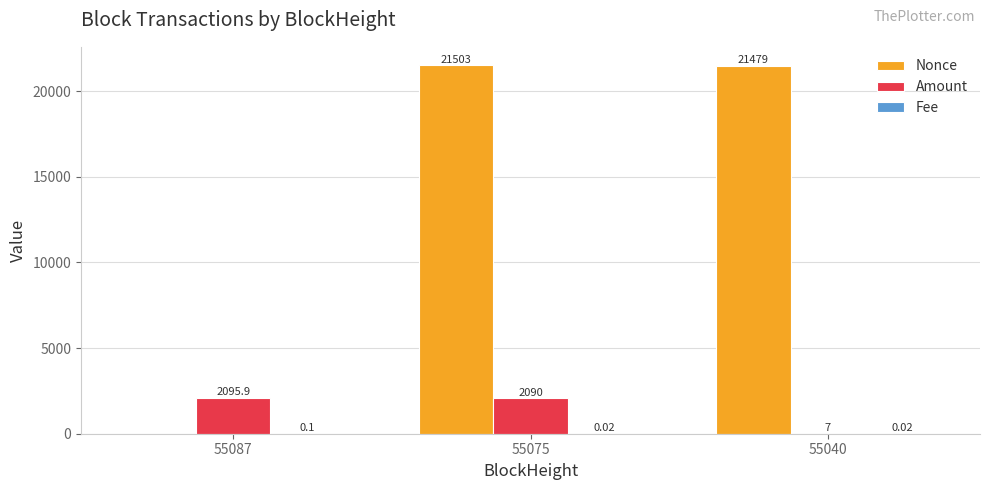

Does the chart contain stacked bars?

No